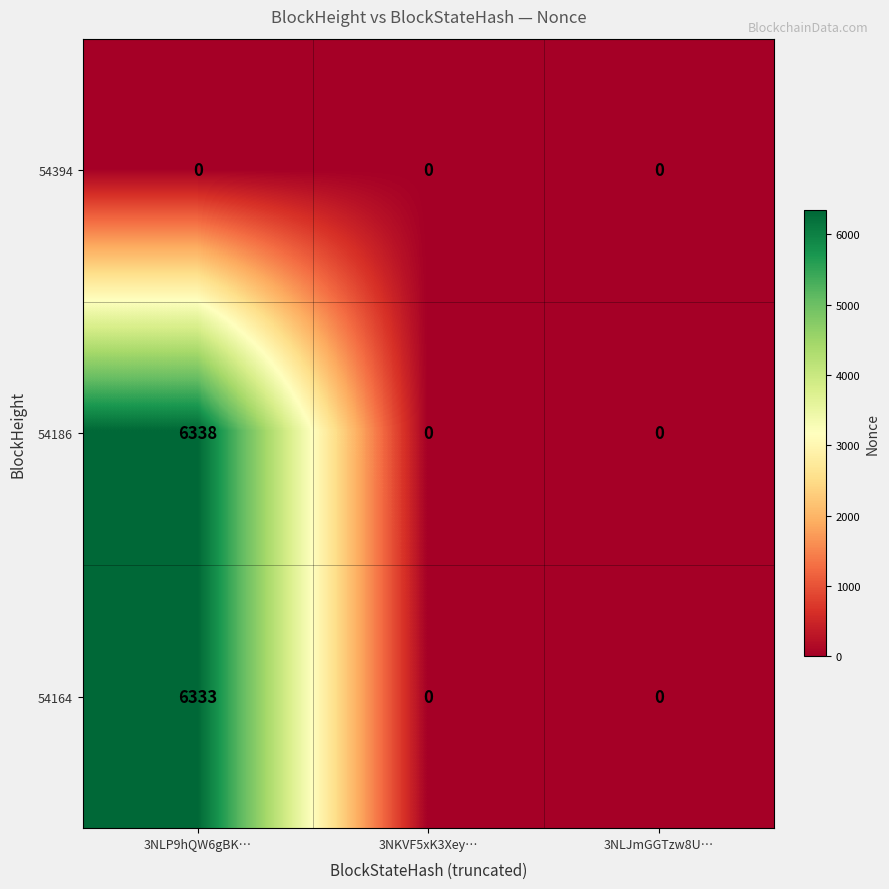

Is it true that 54164 equals 0 at 3NKVF5xK3Xey…?

True